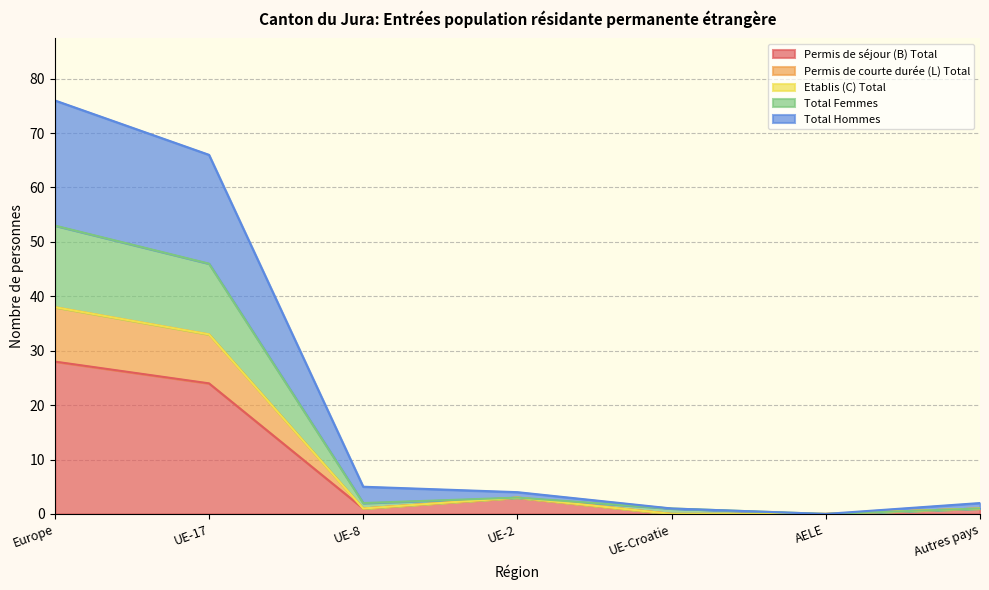

The value of Permis de séjour (B) Total at AELE is 17. True or false?

False